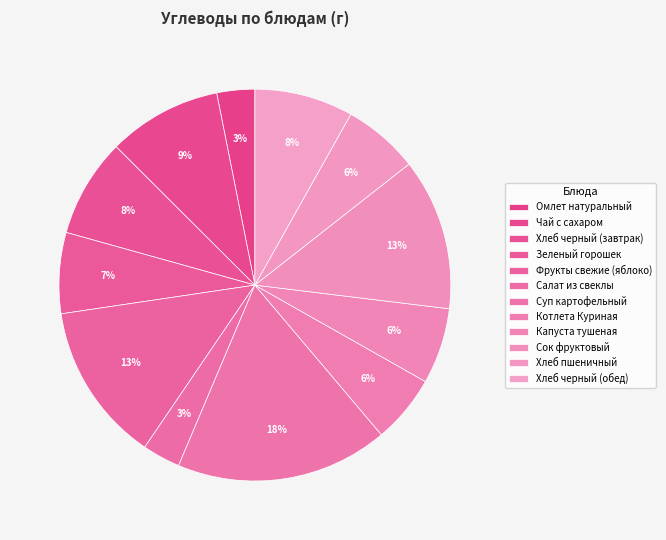

To the nearest percent, what portion does Хлеб черный (завтрак) represent?

8%